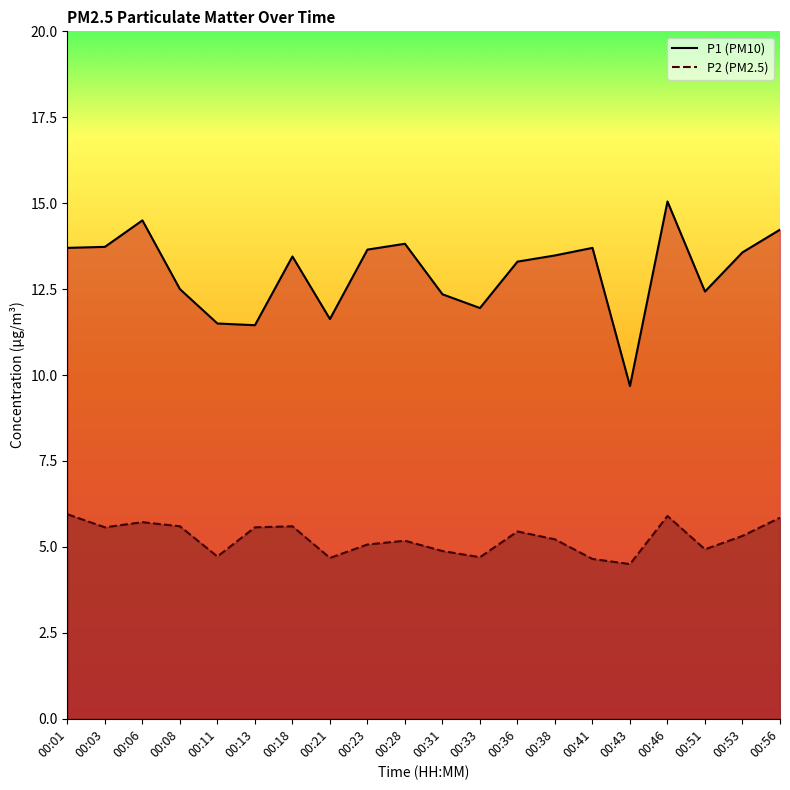

How many lines are shown in the chart?

2